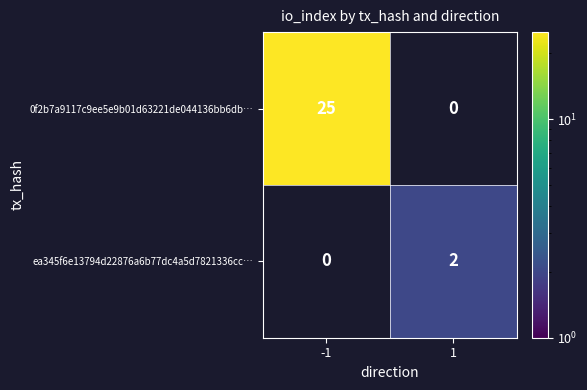

True or false: 0f2b7a9117c9ee5e9b01d63221de044136bb6db… has a value of 25 at -1.

True